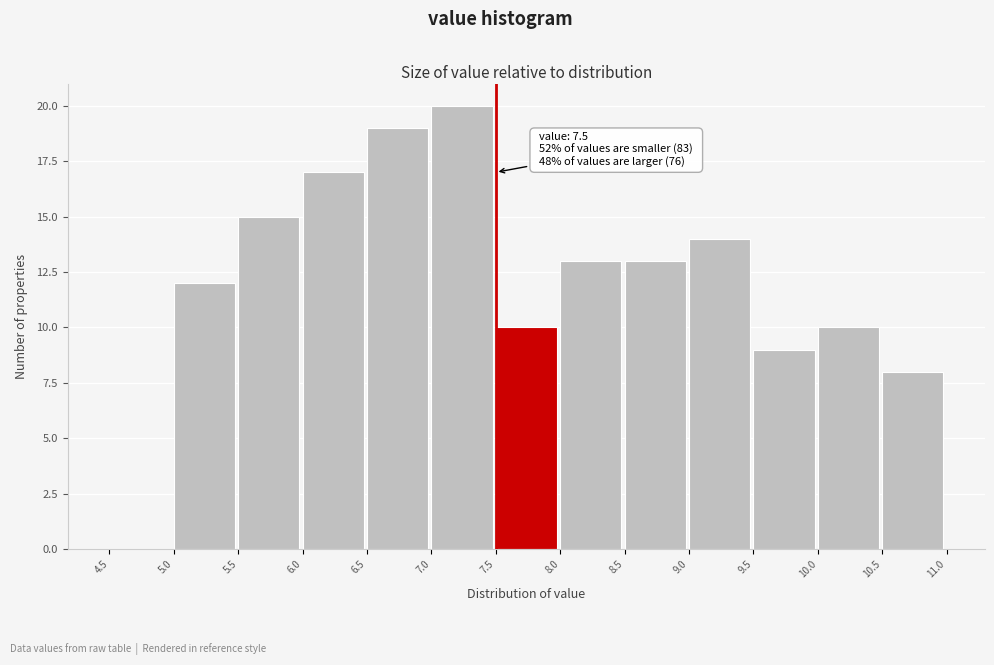

Which range on the x-axis has the tallest bar?

7.0 to 7.5